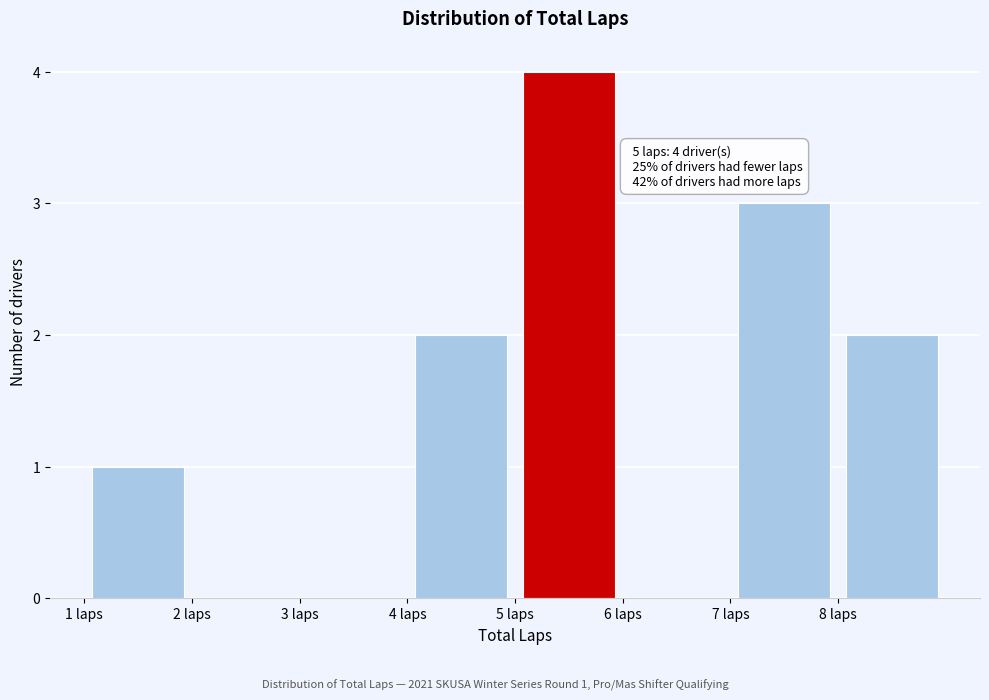

Which range on the x-axis has the tallest bar?

5 to 6